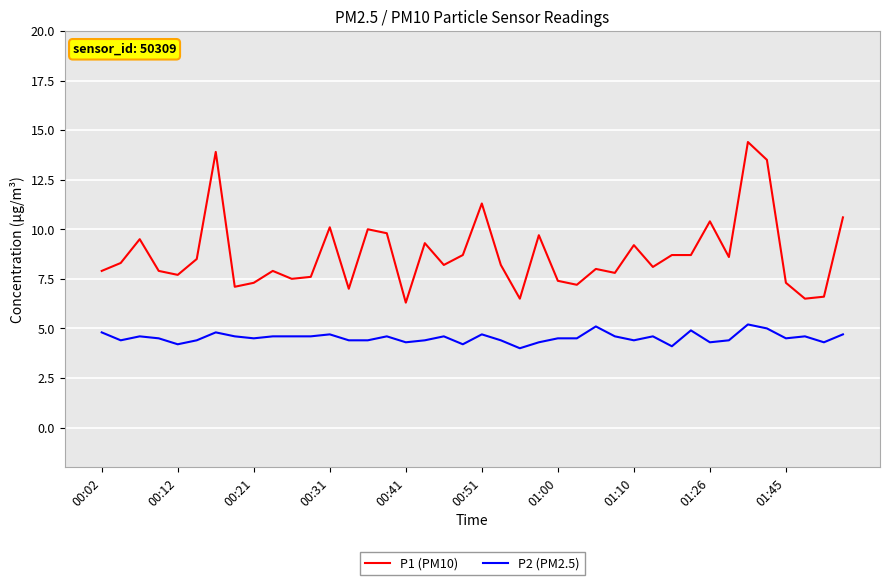

What is the sum of all P1 (PM10) values?

349.2